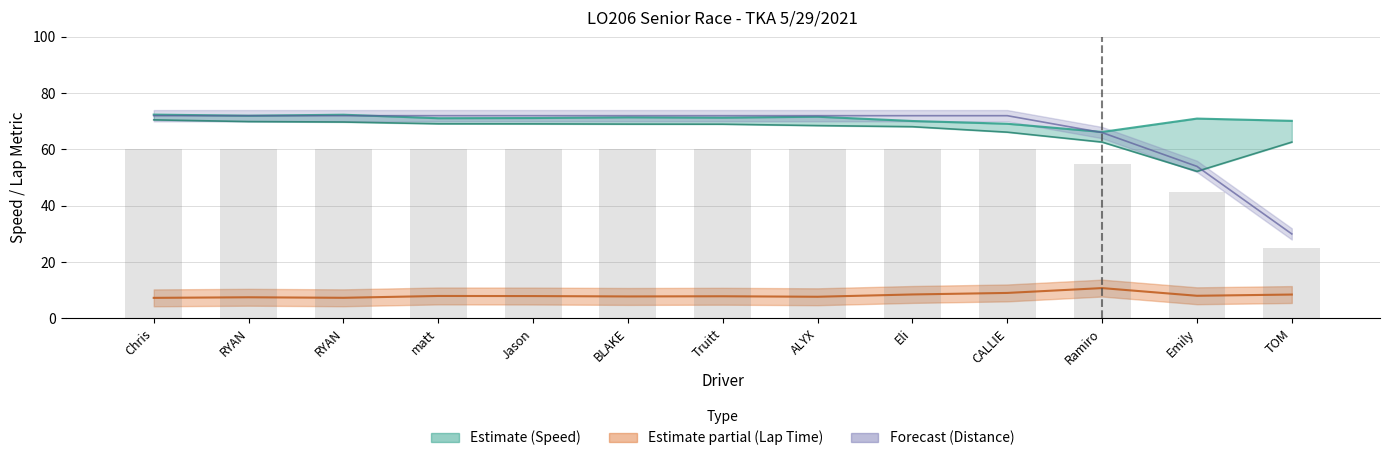

Which series has the largest range (max minus min)?

Distance ×8